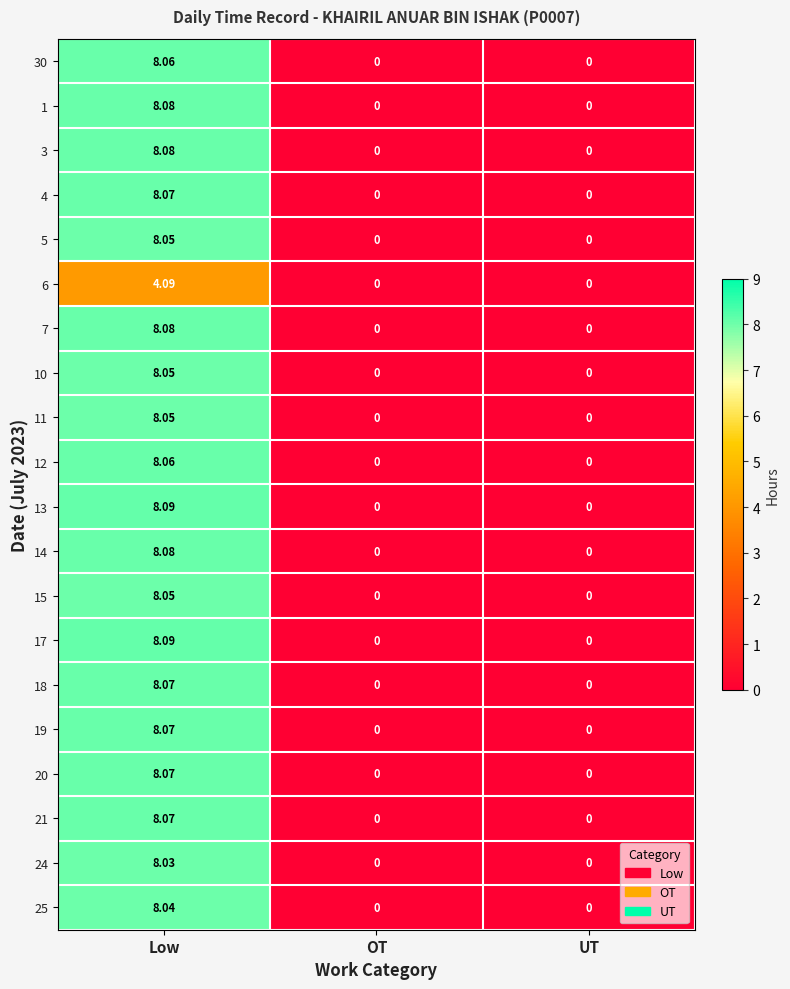

At how many categories does at least one series exceed 2?

1